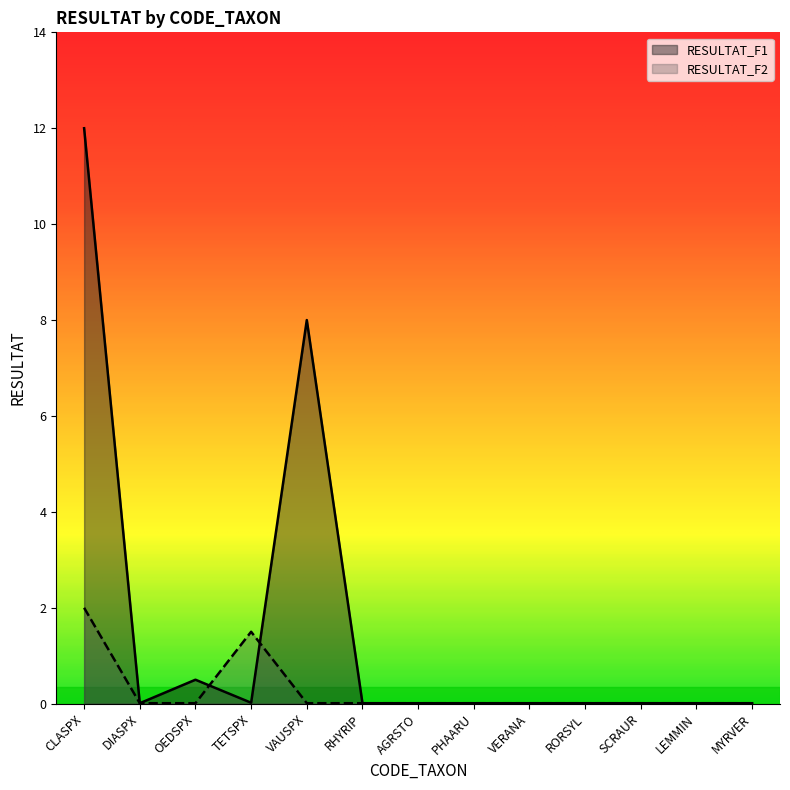

True or false: RESULTAT_F1 and RESULTAT_F2 cross at least once.

True